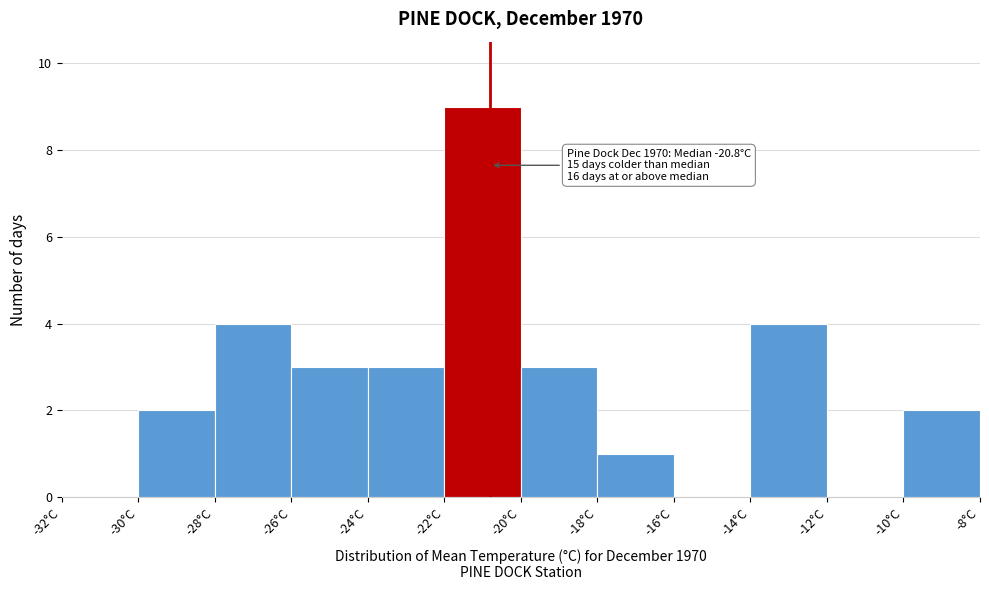

Over which range of the x-axis is the bar tallest?

-22 to -20